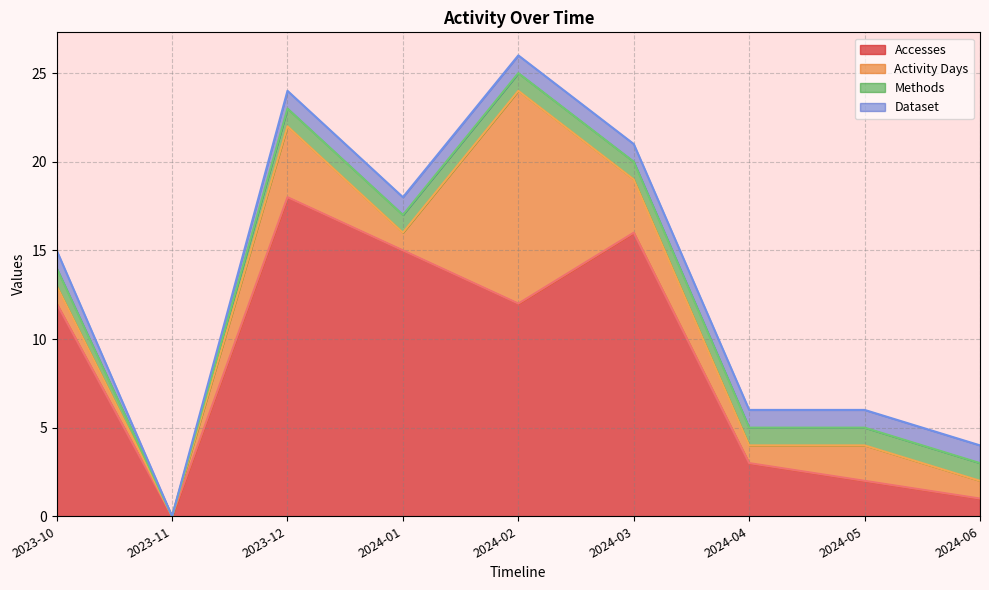

What is the sum of the Methods values at 2024-02 and 2023-11?

1